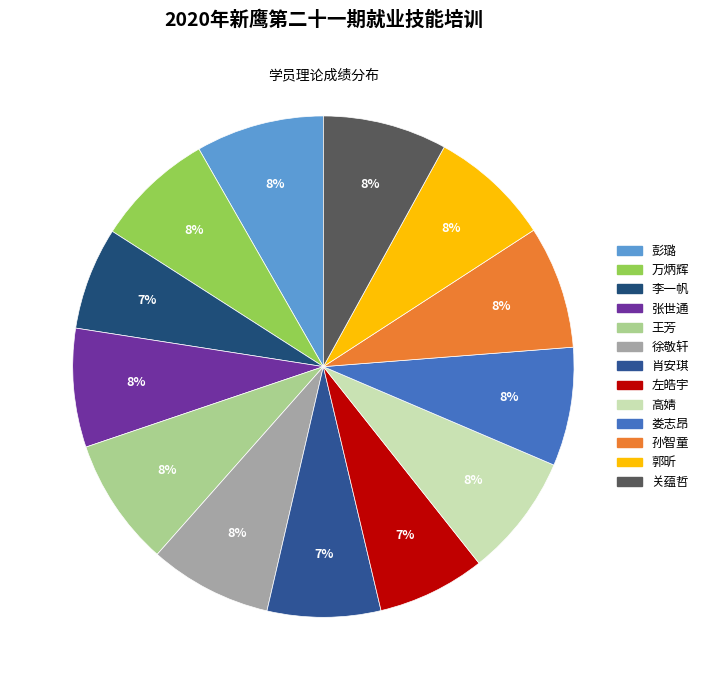

How many segments does this pie chart have?

13